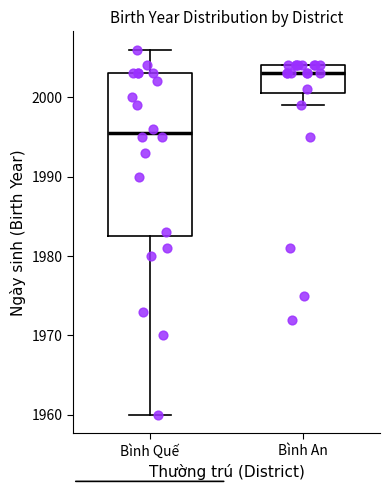

Comparing the boxes themselves (not the whiskers), which one is the tallest?

Bình Quế